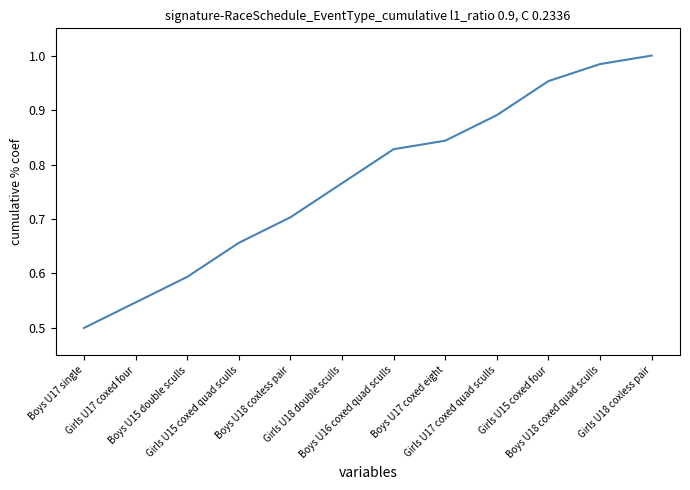

Reading left to right, transcribe all the data shown in this chart.

0.5	0.5	0.6	0.7	0.7	0.8	0.8	0.8	0.9	1.0	1.0	1.0